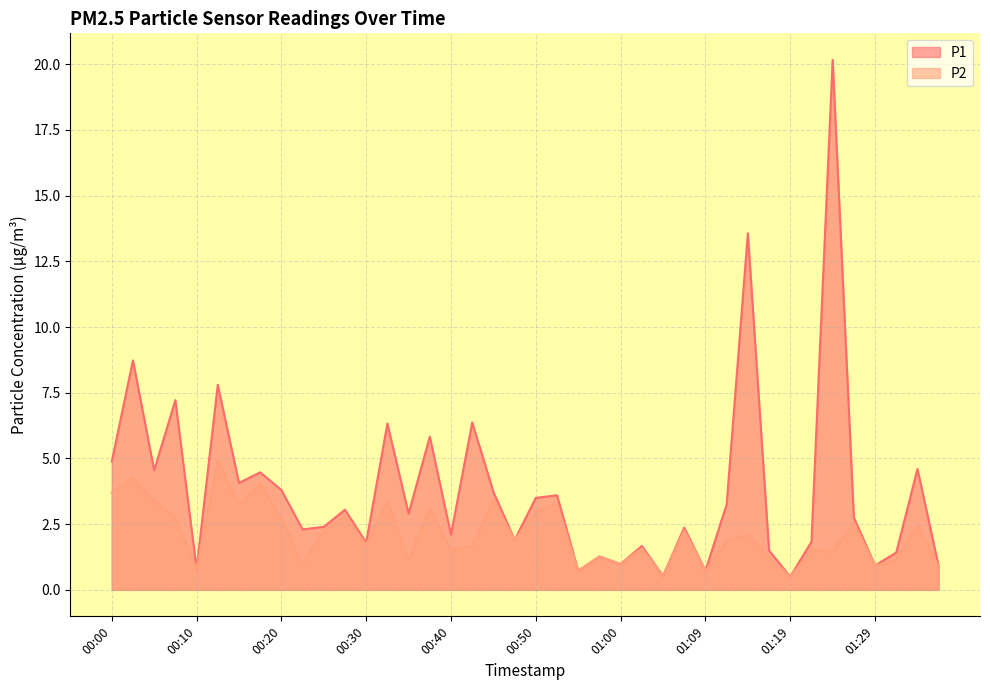

Where is P1 nearest to the value 10?

00:03